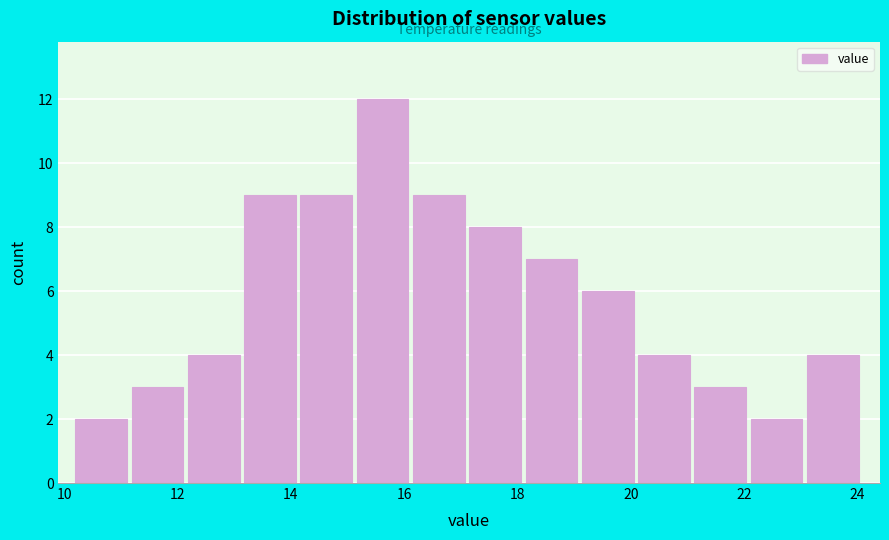

Over which range of the x-axis is the bar tallest?

15.2 to 16.2